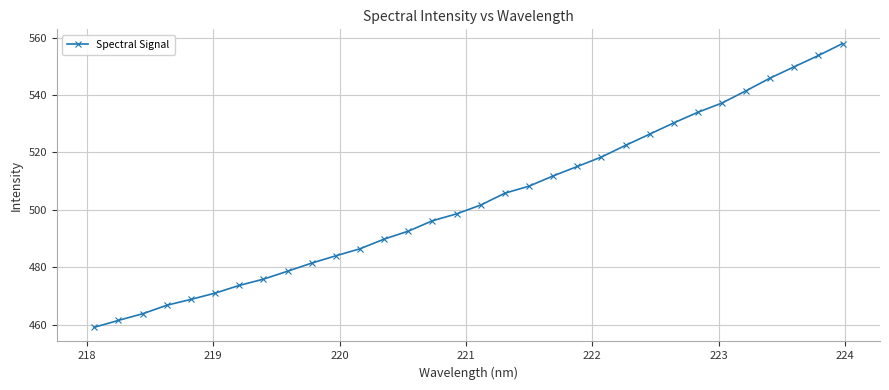

Does the chart display data point markers on the line(s)?

Yes